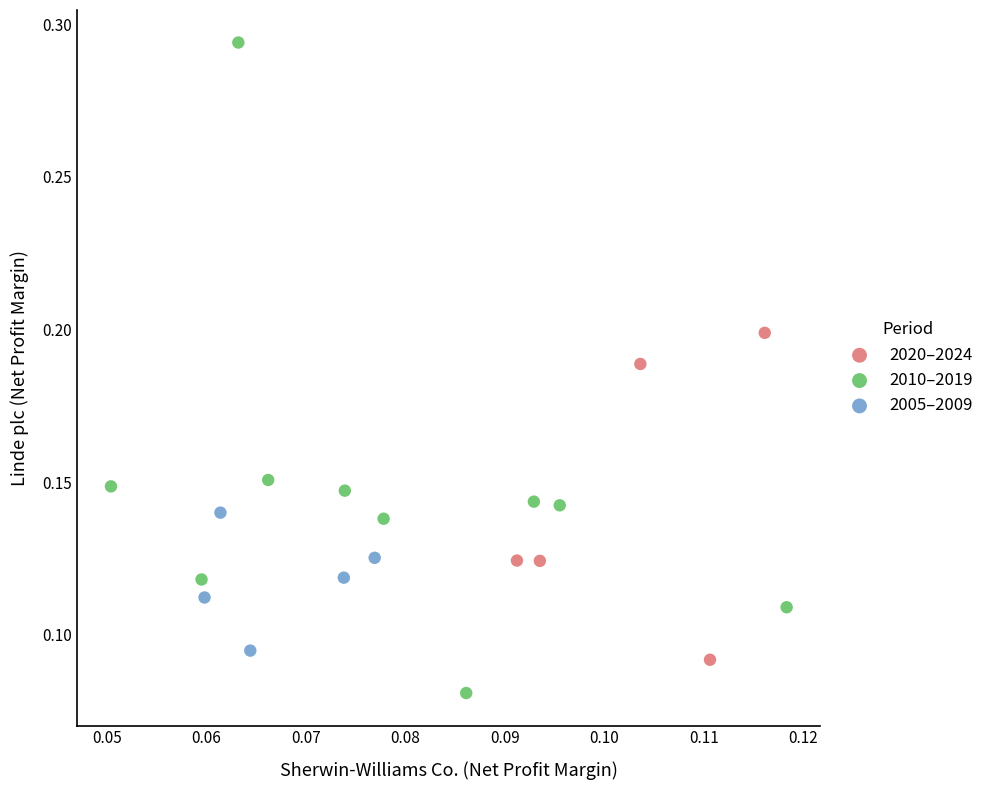

Which series has the widest spread of Y values?

2010–2019